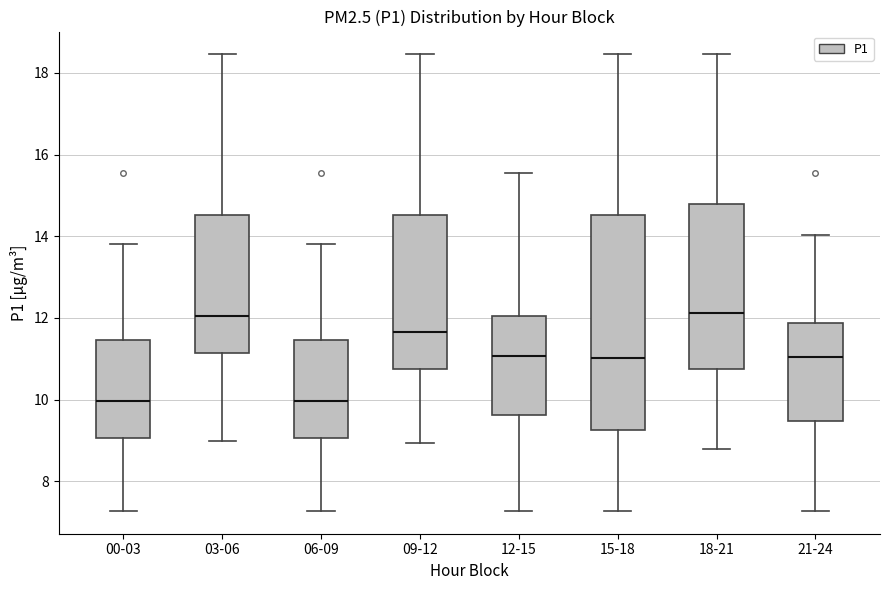

Reading left to right, transcribe this box plot: for each box, give where its median line is, the range the box spans, and where its two whiskers end, as read against the y-axis. The values are not printed on the chart, so give them approximately, as read against the axis.

00-03: median 10.0, box 9.0 to 11.4, whiskers 7.2 to 13.8
03-06: median 12.0, box 11.2 to 14.6, whiskers 9.0 to 18.4
06-09: median 10.0, box 9.0 to 11.4, whiskers 7.2 to 13.8
09-12: median 11.6, box 10.8 to 14.6, whiskers 9.0 to 18.4
12-15: median 11.0, box 9.6 to 12.0, whiskers 7.2 to 15.6
15-18: median 11.0, box 9.2 to 14.6, whiskers 7.2 to 18.4
18-21: median 12.2, box 10.8 to 14.8, whiskers 8.8 to 18.4
21-24: median 11.0, box 9.4 to 11.8, whiskers 7.2 to 14.0